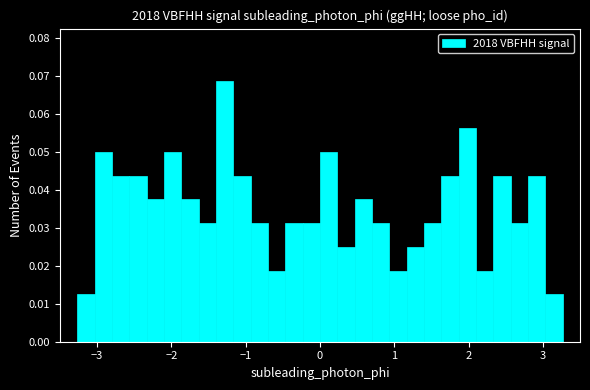

Around what value on the x-axis is the tallest bar? Give the approximate position of its centre, as read against the axis.

-1.3